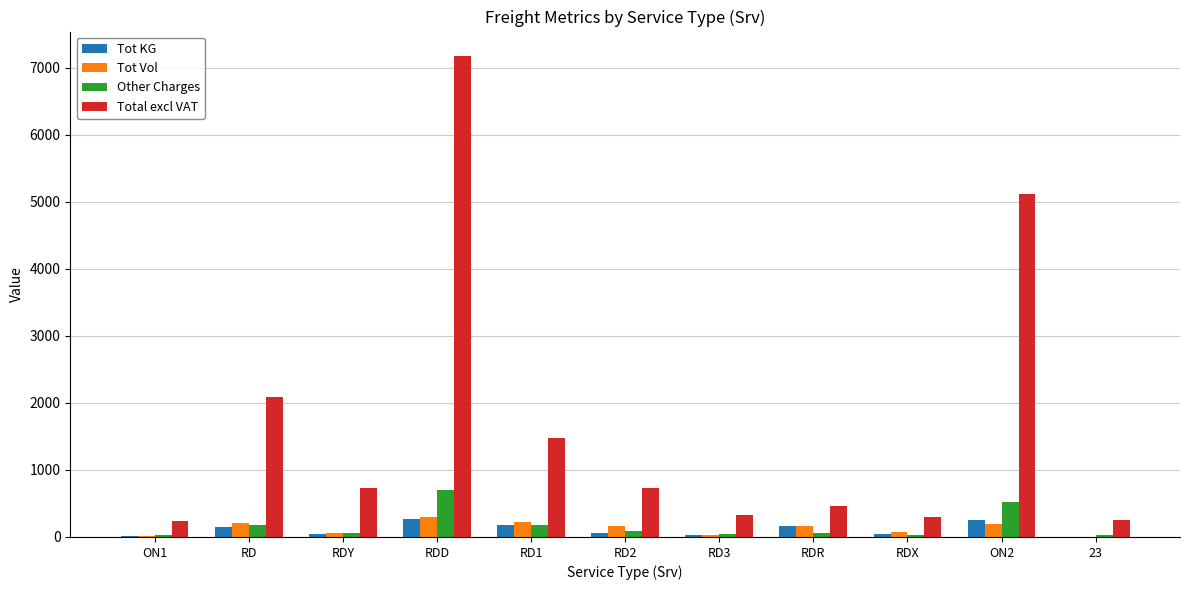

At which category is the sum across all series the highest?

RDD